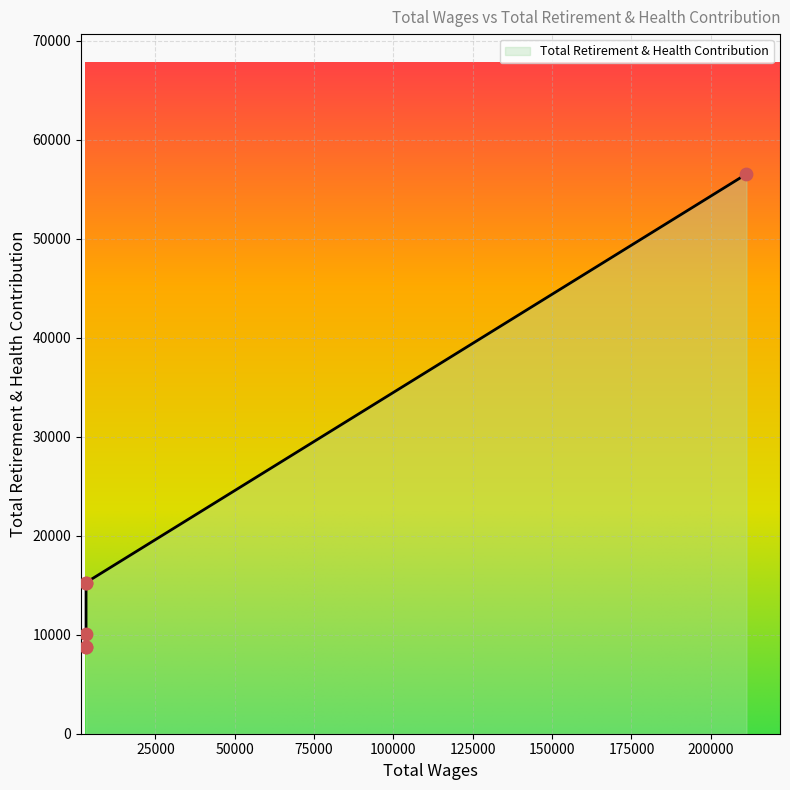

Approximately how many times larger is the value at 3162.0 compared to 3162.0?

1.8